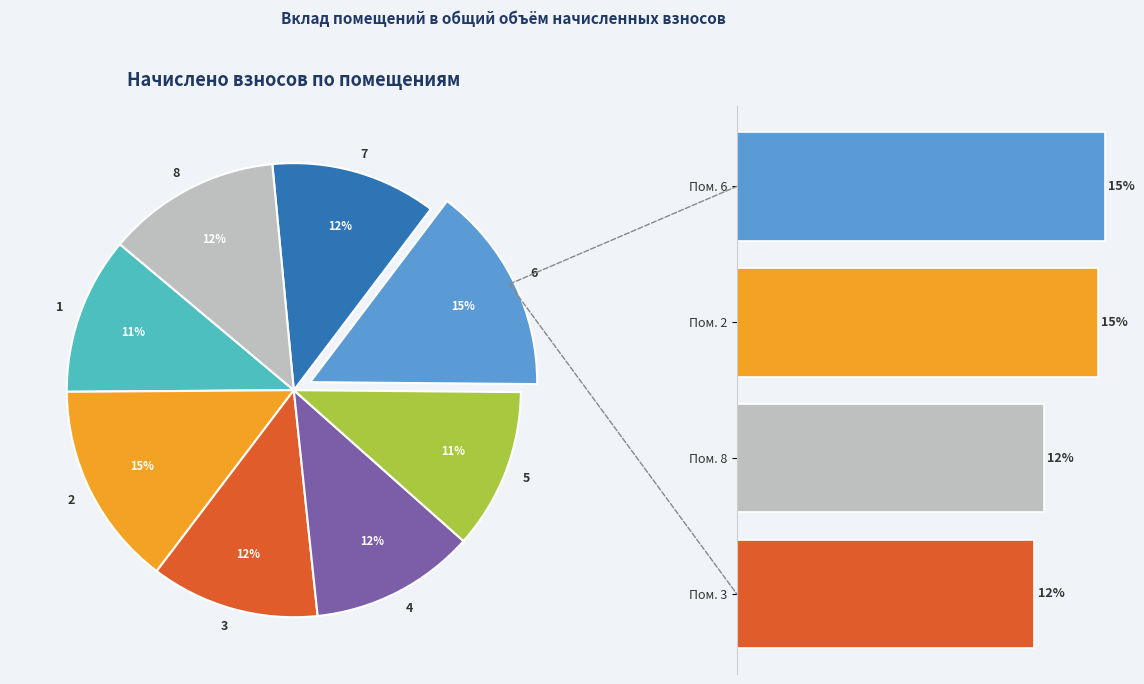

How many slices are in this pie chart?

8